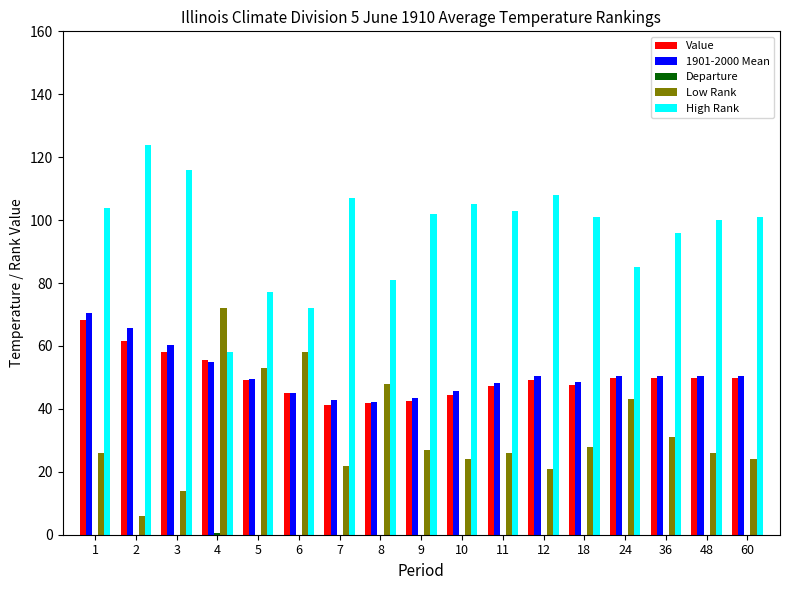

Reading left to right, list all the values displayed in this chart.

Value: 68.1	61.6	58.0	55.5	49.1	45.0	41.2	41.9	42.5	44.5	47.2	49.2	47.7	49.9	49.8	49.7	49.7
1901-2000 Mean: 70.4	65.8	60.4	54.9	49.4	45.2	42.7	42.3	43.6	45.7	48.1	50.3	48.6	50.3	50.3	50.3	50.3
Departure: -2.3	-4.2	-2.4	0.6	-0.3	-0.2	-1.5	-0.4	-1.1	-1.2	-0.9	-1.1	-0.9	-0.4	-0.5	-0.6	-0.6
Low Rank: 26.0	6.0	14.0	72.0	53.0	58.0	22.0	48.0	27.0	24.0	26.0	21.0	28.0	43.0	31.0	26.0	24.0
High Rank: 104.0	124.0	116.0	58.0	77.0	72.0	107.0	81.0	102.0	105.0	103.0	108.0	101.0	85.0	96.0	100.0	101.0